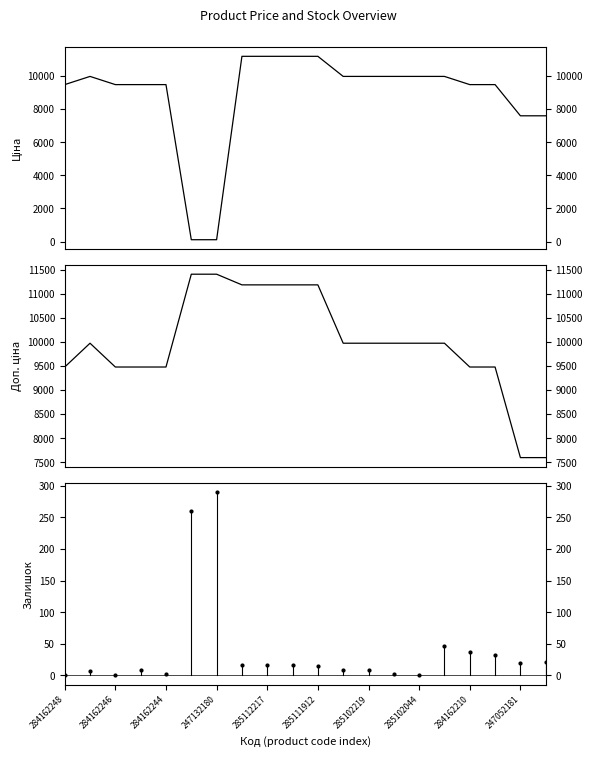

What is the sum of all Доп. ціна values?

199496.1